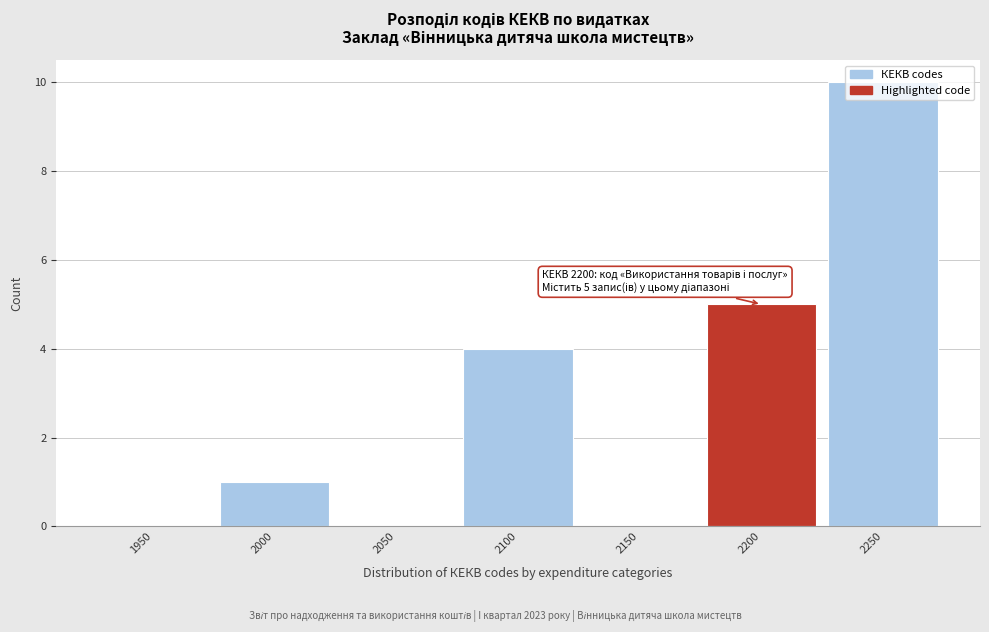

Which category has the highest value across all series?

2250